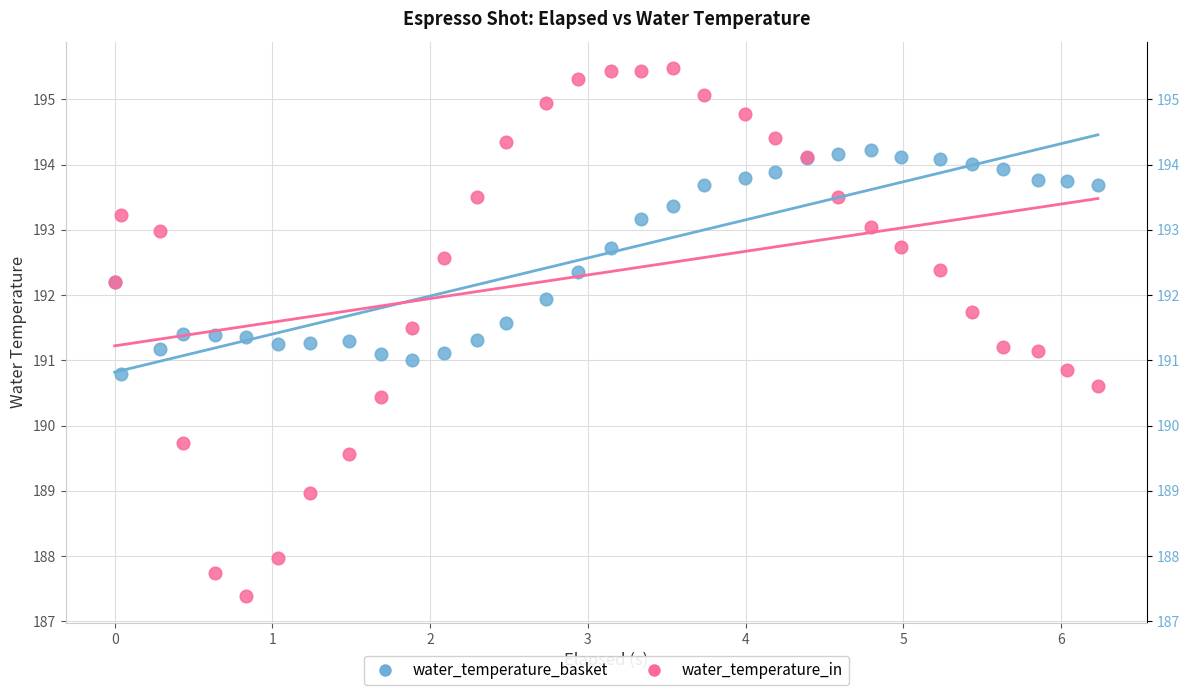

Which series contains the highest Y value?

water_temperature_in